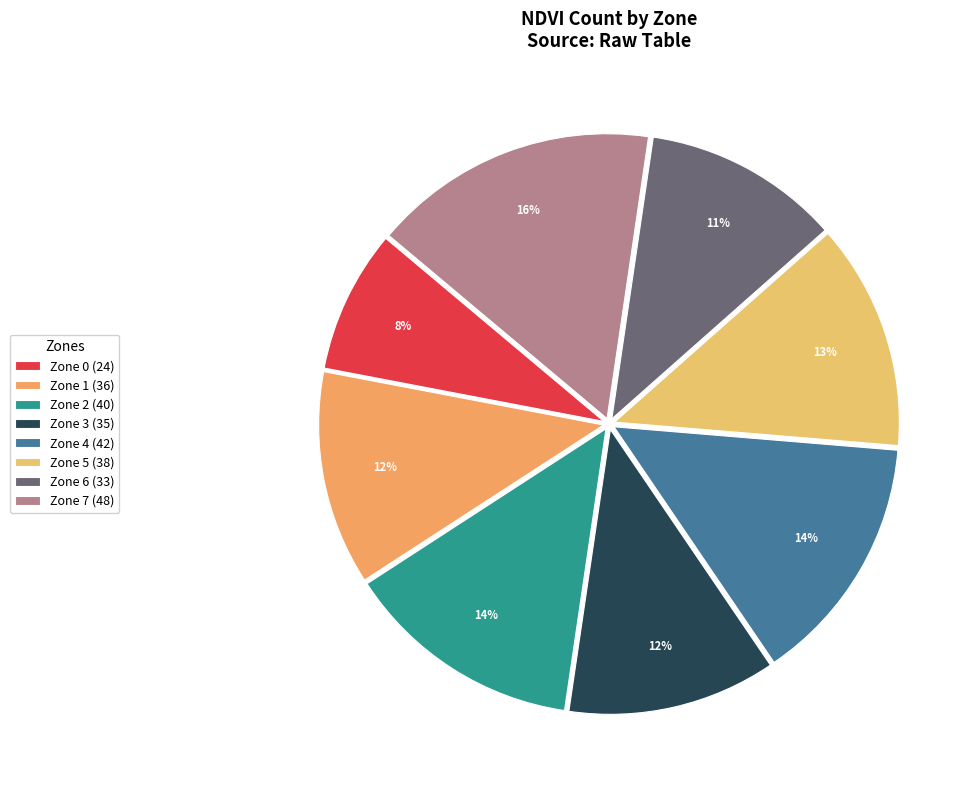

To the nearest percent, what is the combined percentage of Zone 2 and Zone 6?

25%